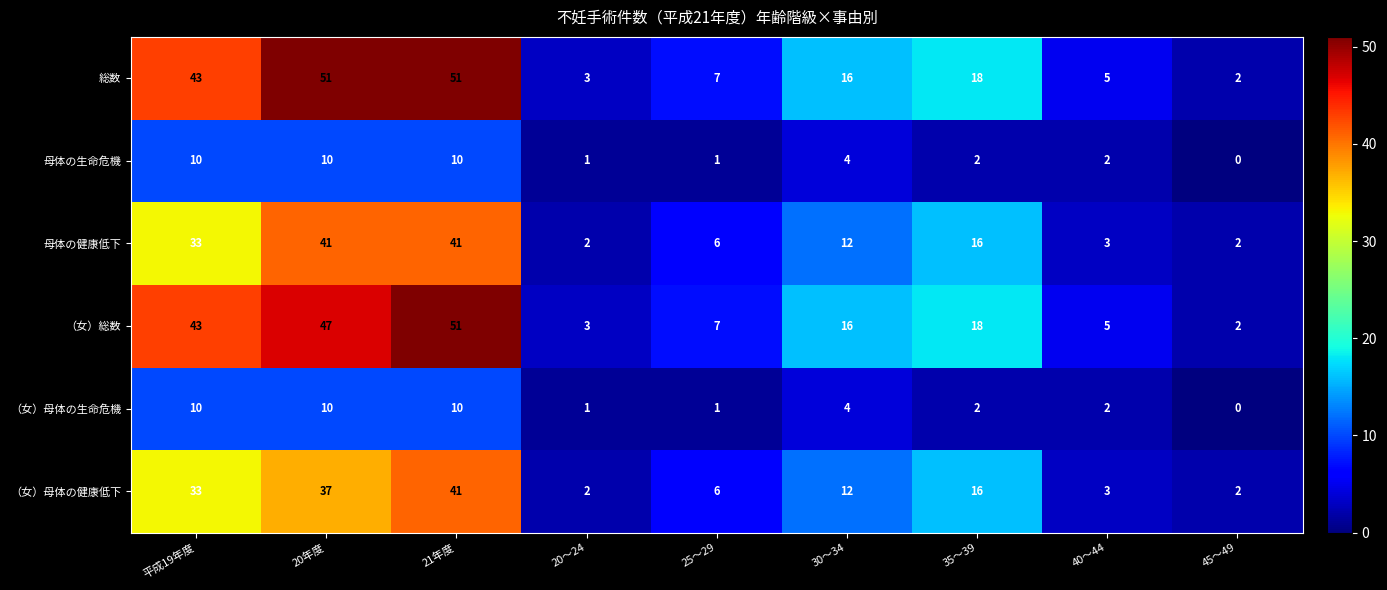

At which category is the sum across all series the highest?

21年度